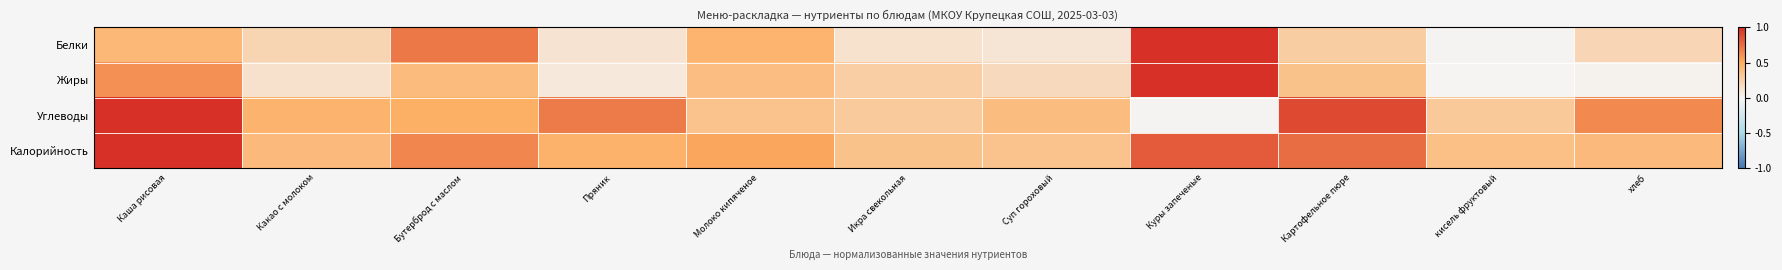

What is the total value across all series at Молоко кипяченое?

1.7